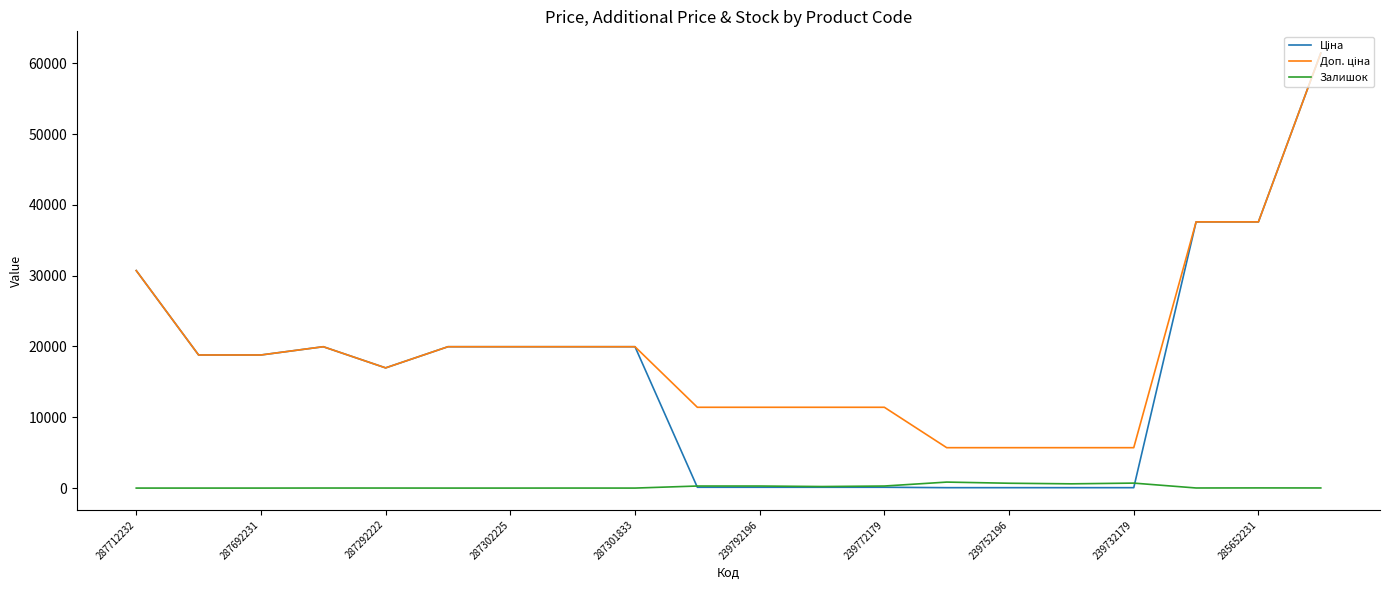

What is the maximum value shown in the chart?

61434.3